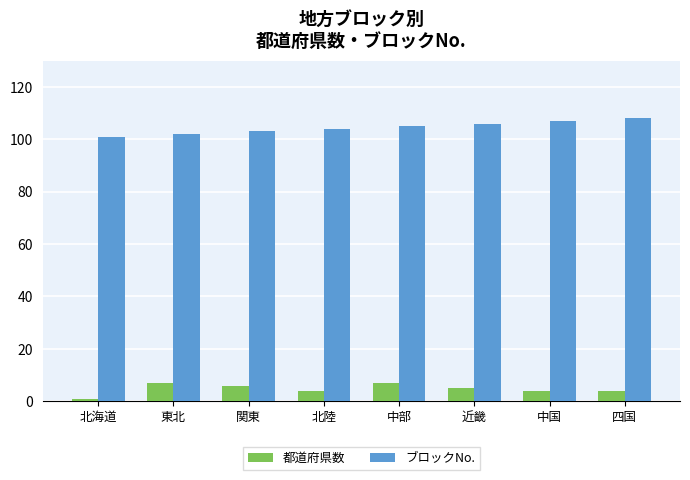

How many series are shown in this chart?

2